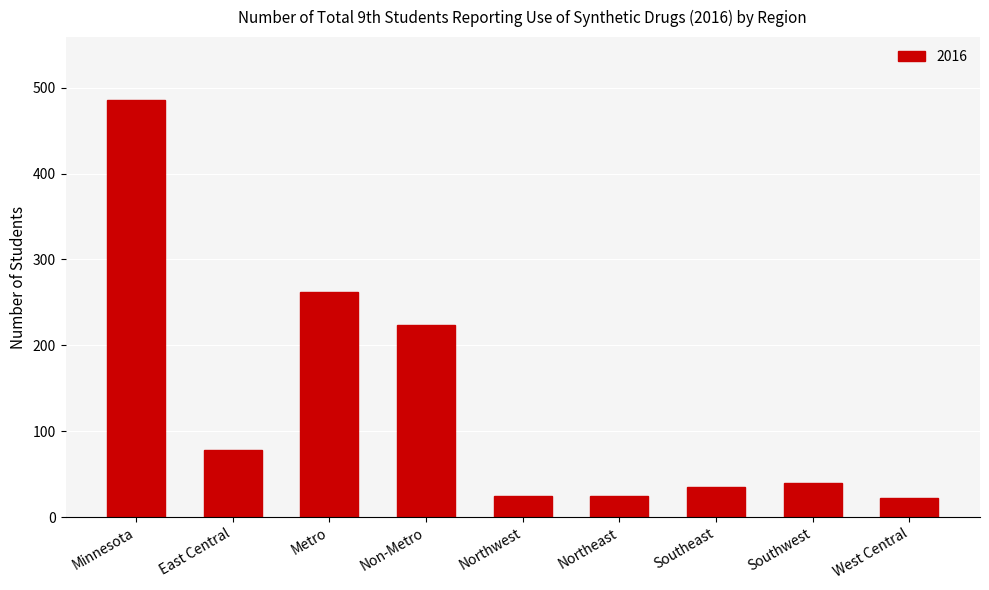

What is the label of the 2nd bar from the left?

East Central